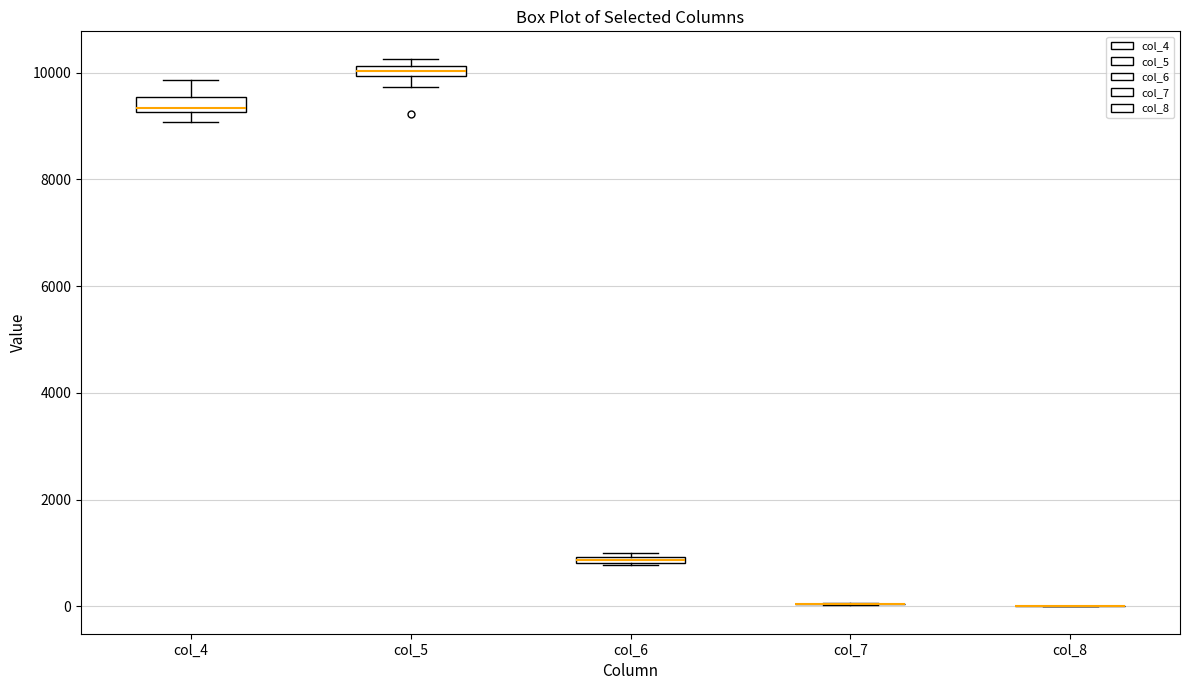

Where is the lower edge of the box for col_6 on the y-axis? The values are not printed on the chart, so give them approximately, as read against the axis.

800